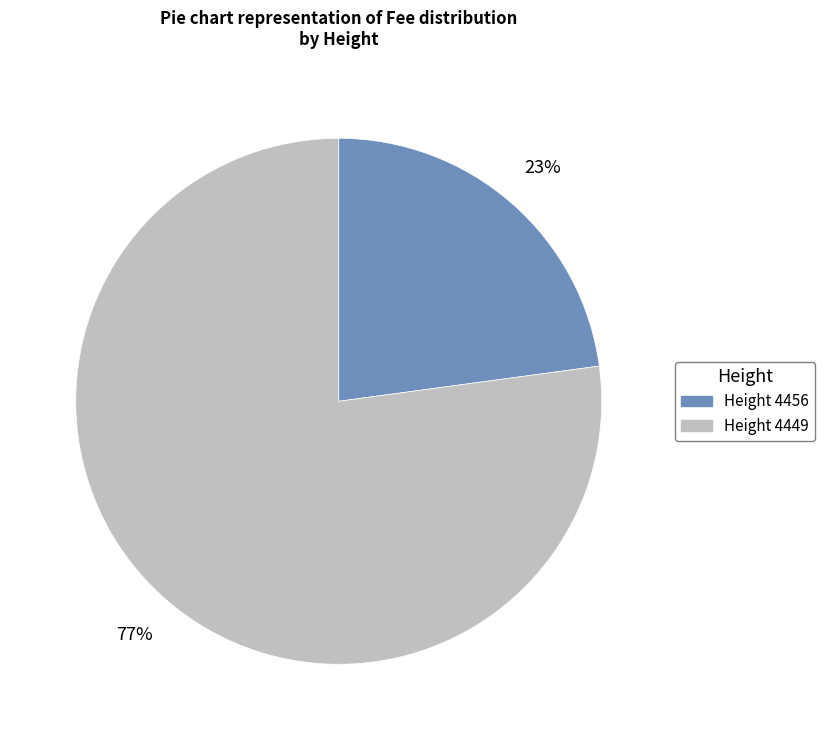

Is there any slice that represents more than half of the pie?

Yes